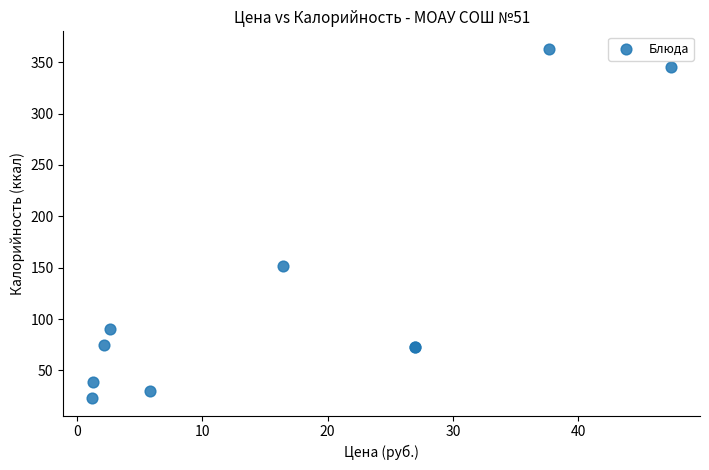

What Y value in the scatter plot is closest to 193?

152.0